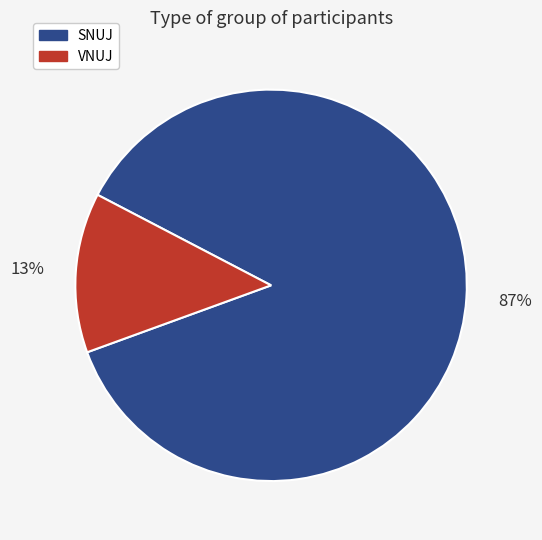

Rank the categories by value from lowest to highest.

VNUJ, SNUJ